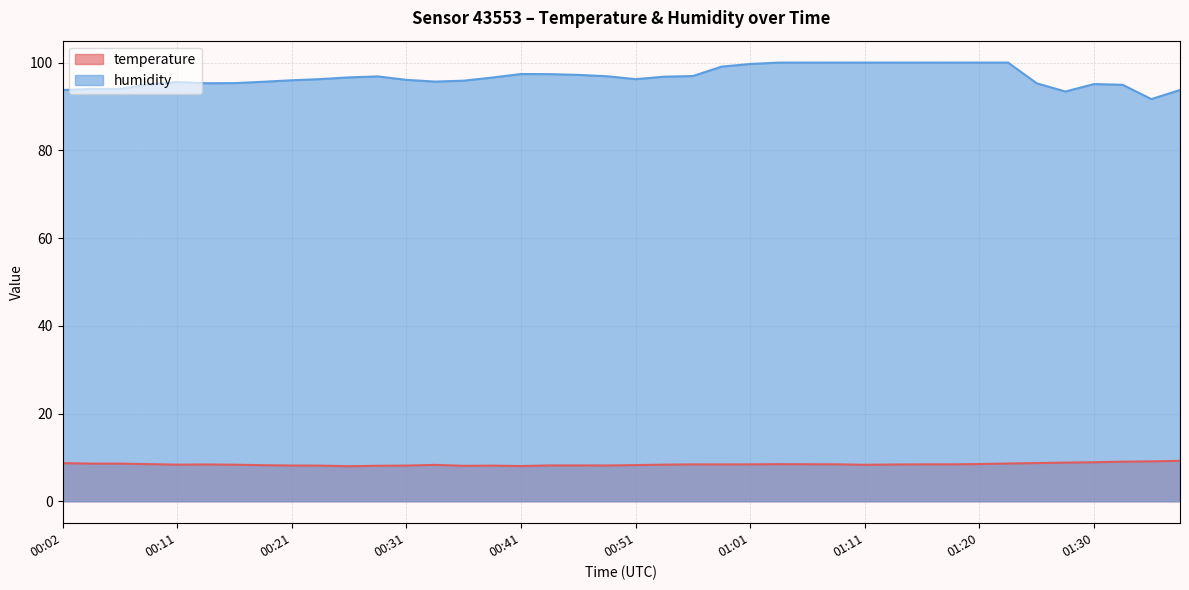

What is the smallest value displayed?

8.0